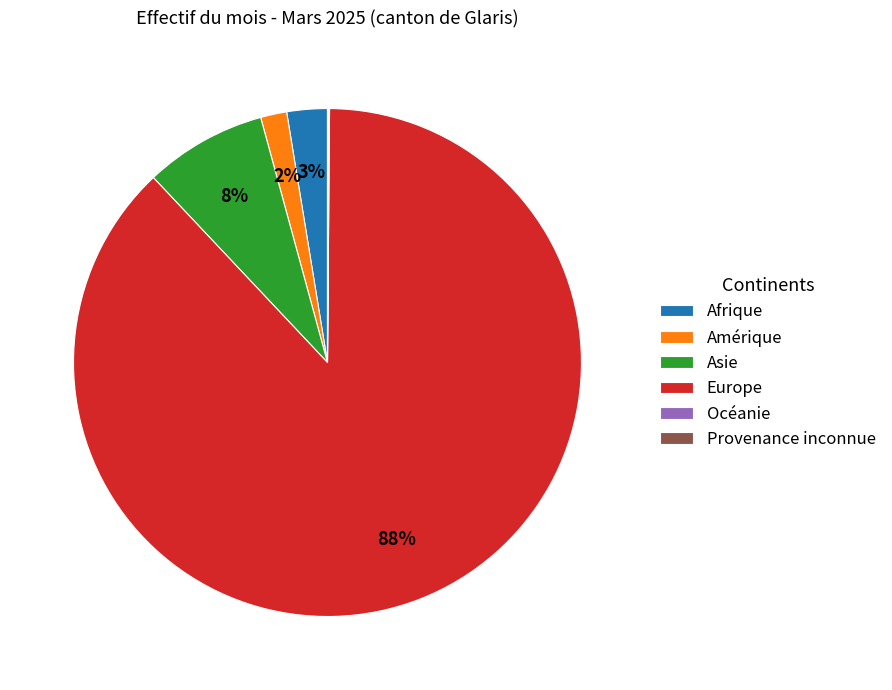

Is it true that Europe is 75% of the pie?

False